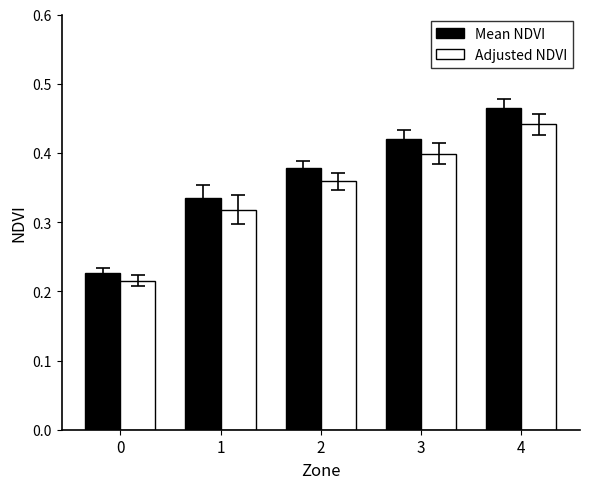

What are all the series names shown in the legend?

Mean NDVI, Adjusted NDVI